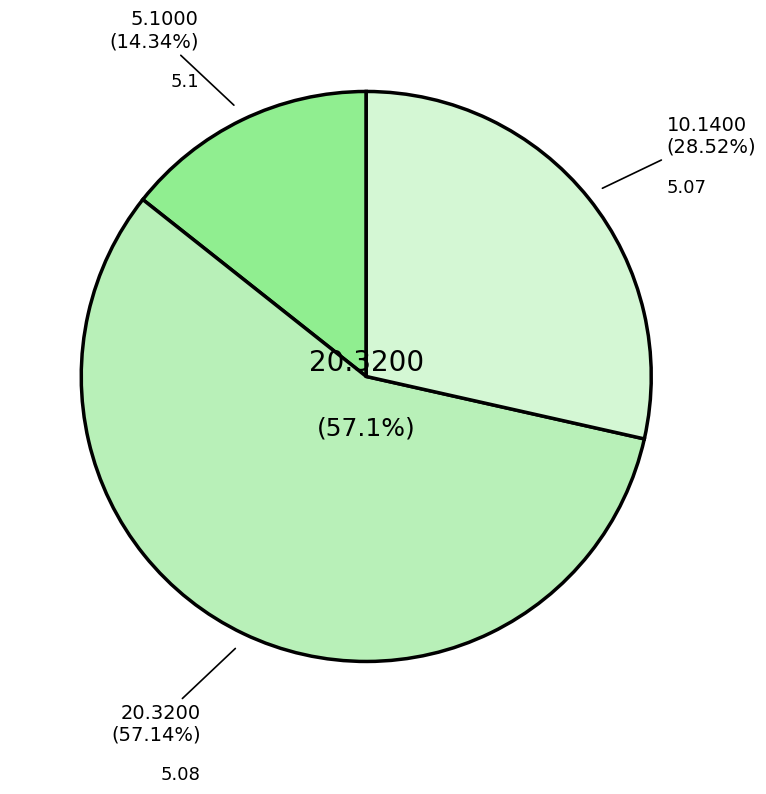

What percentage is the 13:02:32.674 slice, to the nearest percent?

14%